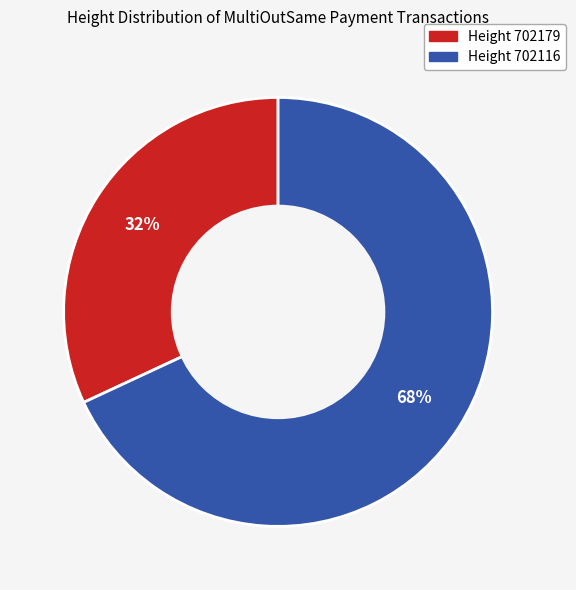

To the nearest percent, what is the average slice percentage?

50%